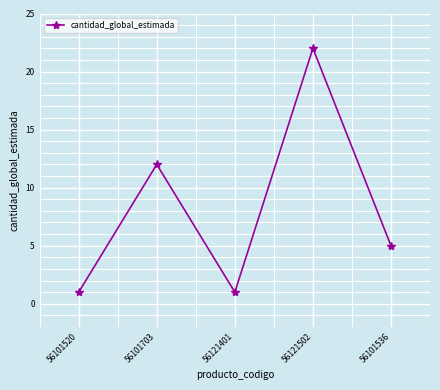

What is the label of the 4th point from the right?

56101703